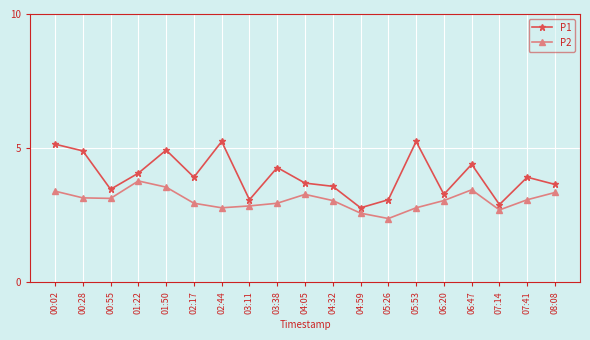

True or false: P1 and P2 intersect in this chart.

False